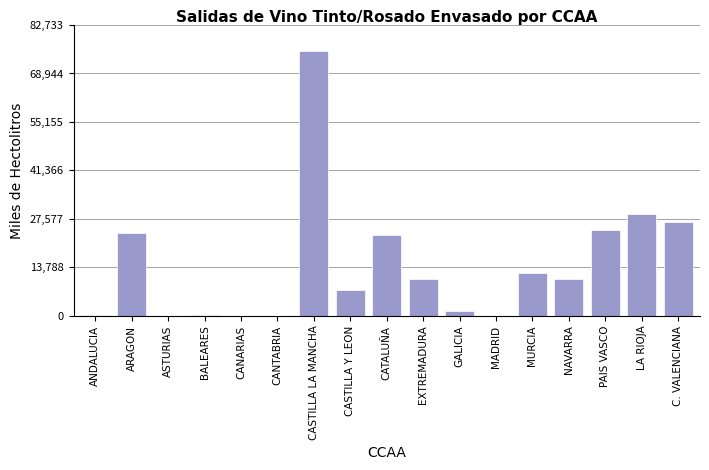

The chart shows a value of -26578 at CANTABRIA. True or false?

False